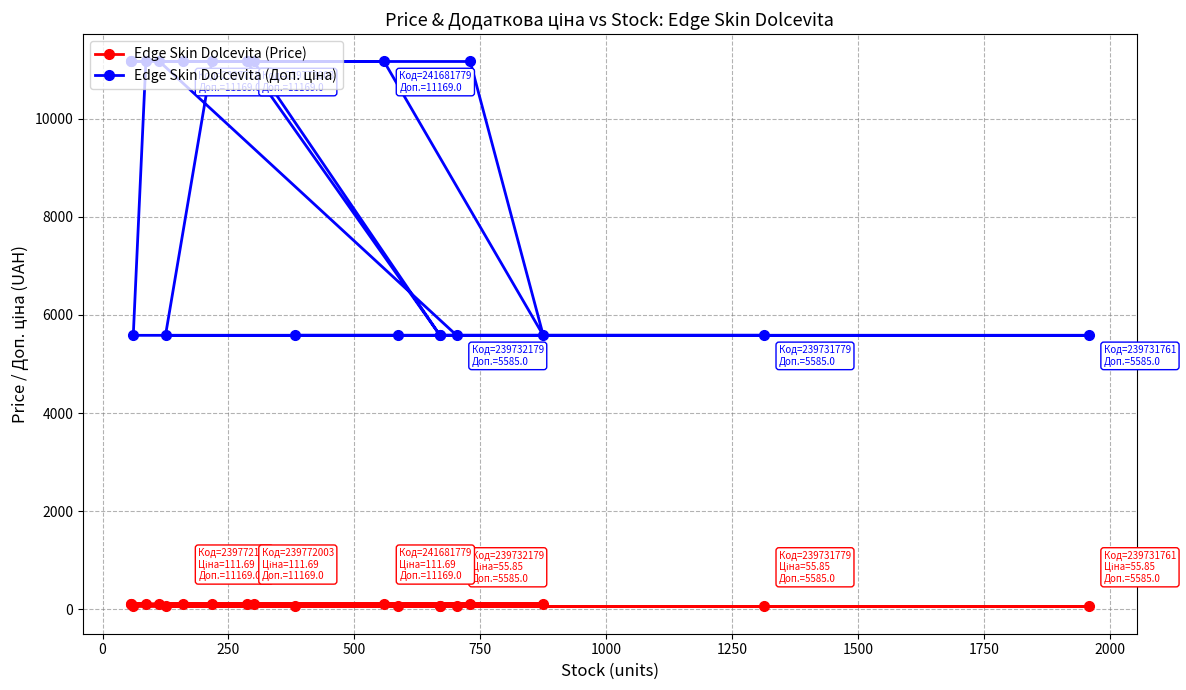

Is this an area chart (filled region under the line)?

No